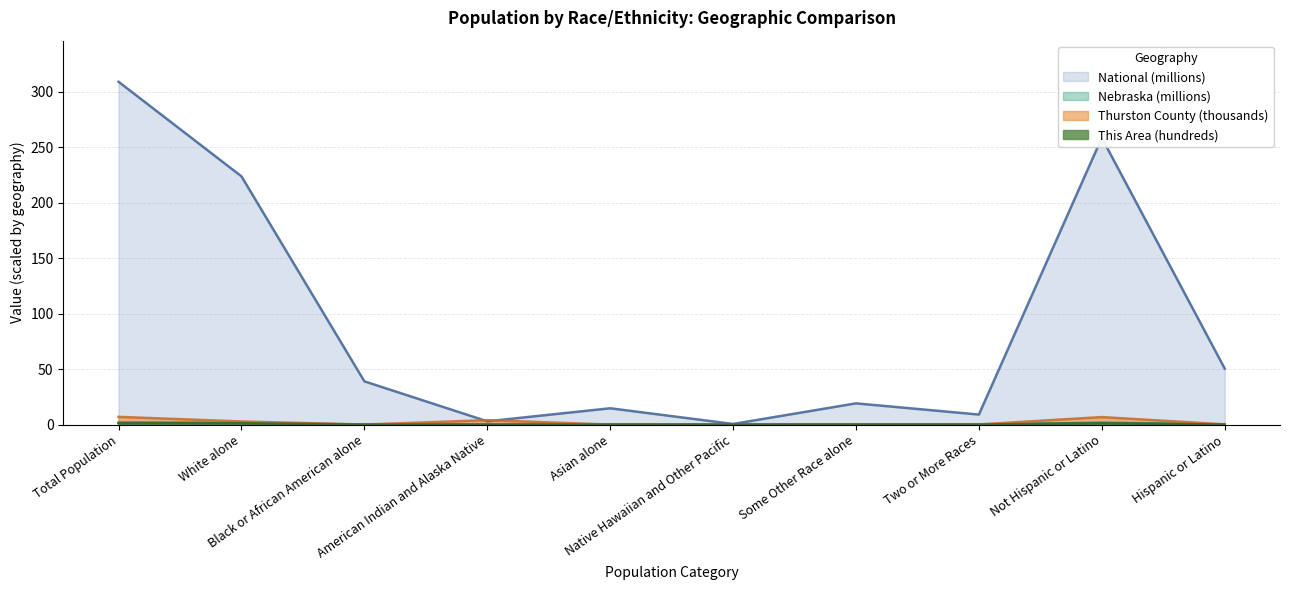

Reading right to left, what are all the values shown in this chart?

This Area: Hispanic or Latino=0.0	Not Hispanic or Latino=1.2	Two or More Races=0.0	Some Other Race alone=0.0	Native Hawaiian and Other Pacific=0.0	Asian alone=0.0	American Indian and Alaska Native=0.0	Black or African American alone=0.0	White alone=1.2	Total Population=1.2
Thurston County: Hispanic or Latino=0.2	Not Hispanic or Latino=6.8	Two or More Races=0.1	Some Other Race alone=0.0	Native Hawaiian and Other Pacific=0.0	Asian alone=0.0	American Indian and Alaska Native=4.0	Black or African American alone=0.0	White alone=2.8	Total Population=6.9
Nebraska: Hispanic or Latino=0.2	Not Hispanic or Latino=1.7	Two or More Races=0.0	Some Other Race alone=0.1	Native Hawaiian and Other Pacific=0.0	Asian alone=0.0	American Indian and Alaska Native=0.0	Black or African American alone=0.1	White alone=1.6	Total Population=1.8
National: Hispanic or Latino=50.5	Not Hispanic or Latino=258.3	Two or More Races=9.0	Some Other Race alone=19.1	Native Hawaiian and Other Pacific=0.5	Asian alone=14.7	American Indian and Alaska Native=2.9	Black or African American alone=38.9	White alone=223.6	Total Population=308.7